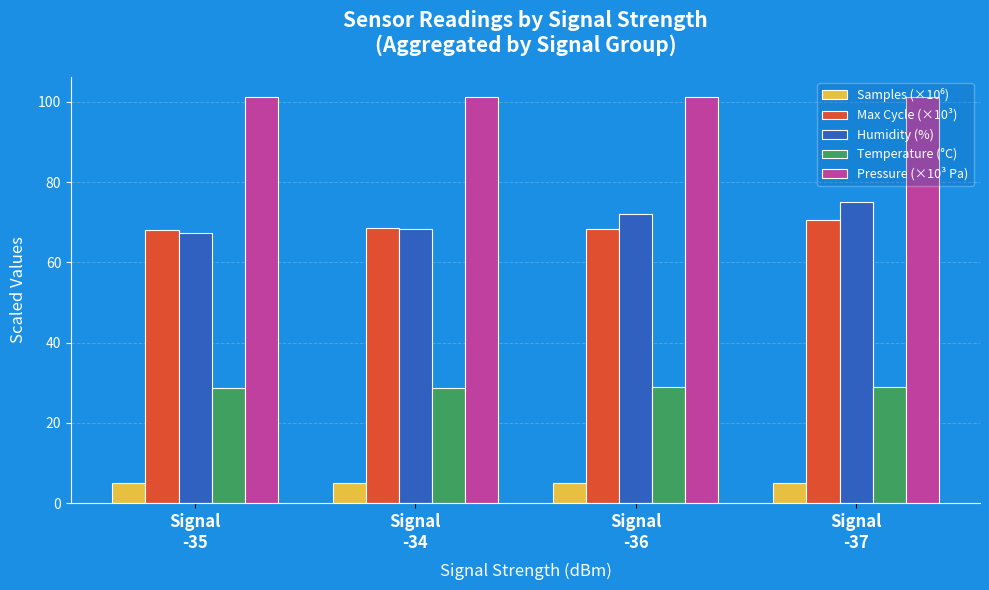

What is the total value across all series at Signal
-35?

270.2